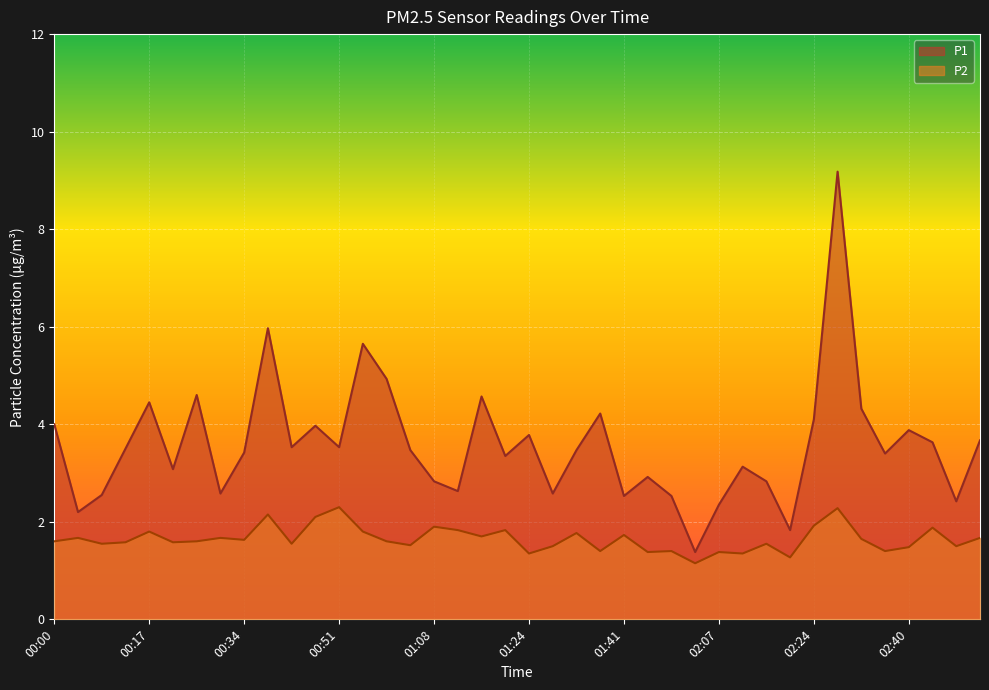

At 00:21, list the series in order from largest to smallest.

P1, P2